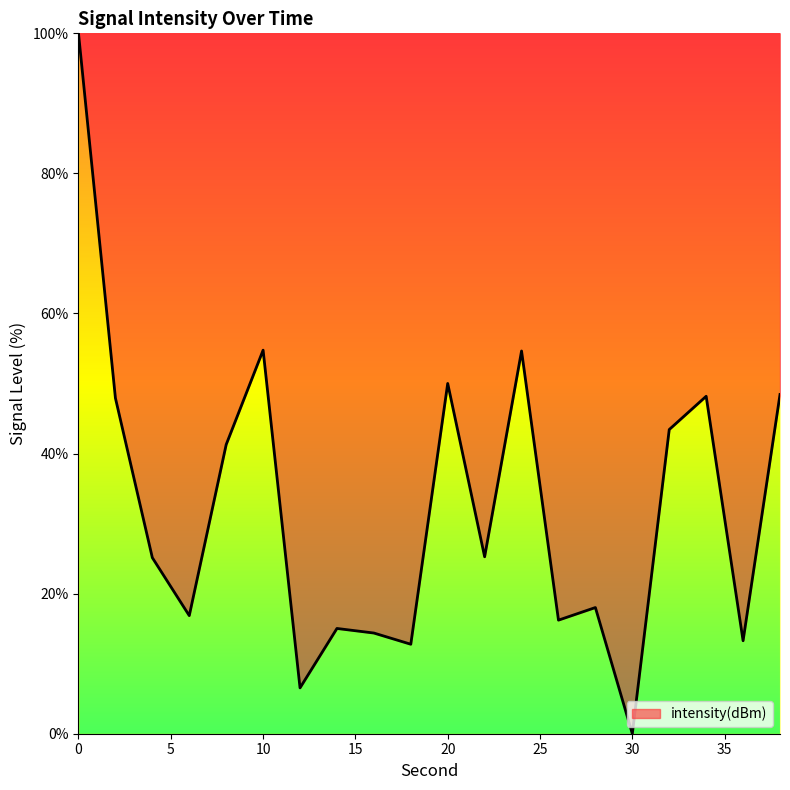

What is the sum of all values?

652.2